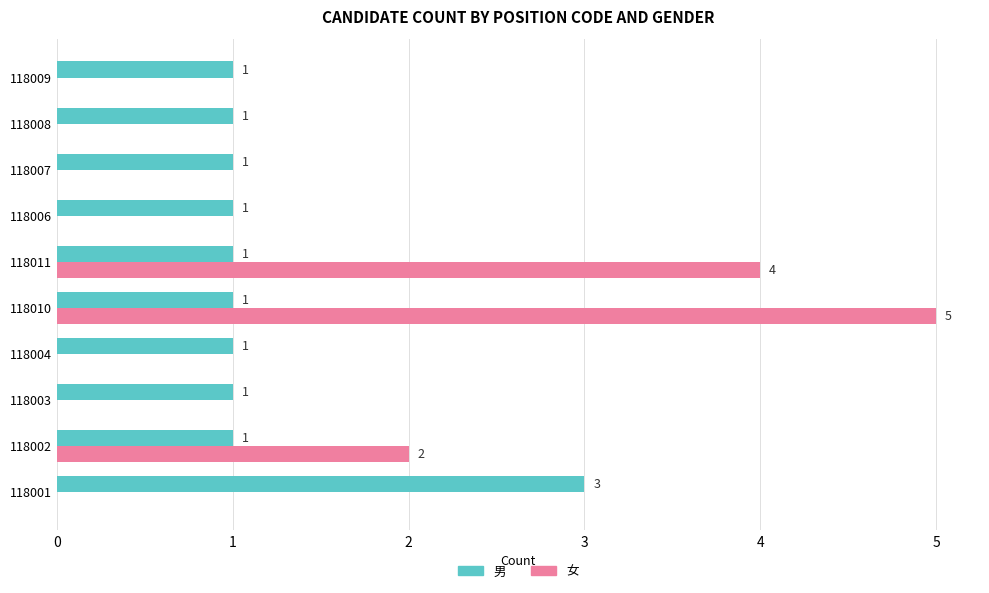

How many data points does each series have?

10